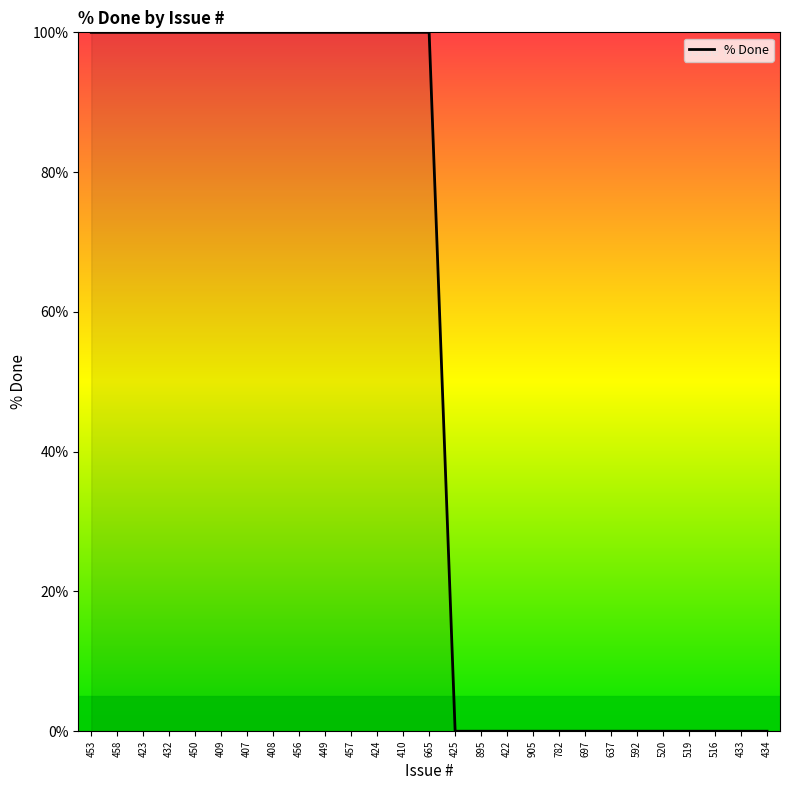

Count the number of data series in this chart.

1